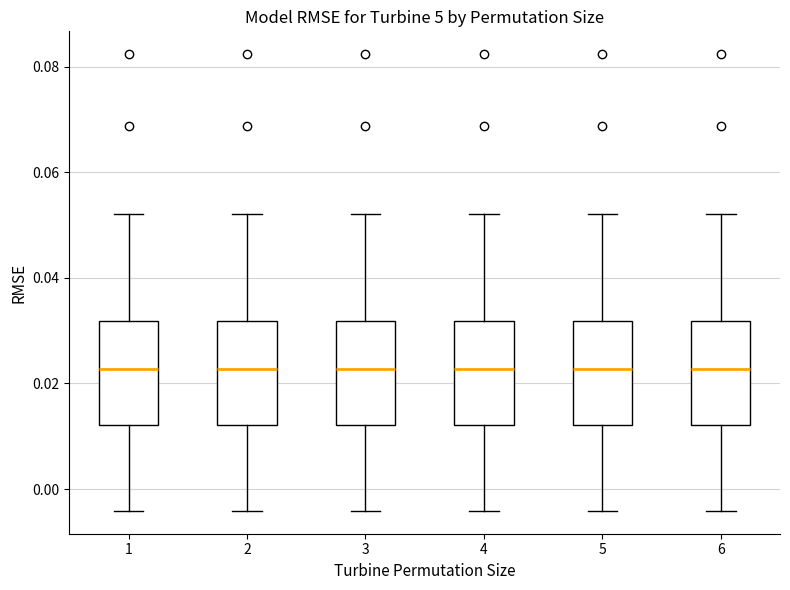

Reading left to right, transcribe this box plot: for each box, give where its median line is, the range the box spans, and where its two whiskers end, as read against the y-axis. The values are not printed on the chart, so give them approximately, as read against the axis.

1: median 0.022, box 0.012 to 0.032, whiskers -0.004 to 0.052
2: median 0.022, box 0.012 to 0.032, whiskers -0.004 to 0.052
3: median 0.022, box 0.012 to 0.032, whiskers -0.004 to 0.052
4: median 0.022, box 0.012 to 0.032, whiskers -0.004 to 0.052
5: median 0.022, box 0.012 to 0.032, whiskers -0.004 to 0.052
6: median 0.022, box 0.012 to 0.032, whiskers -0.004 to 0.052